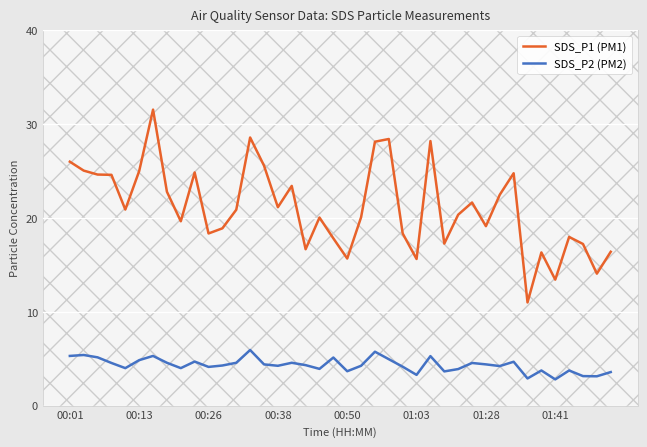

At how many categories does at least one series exceed 23?

14